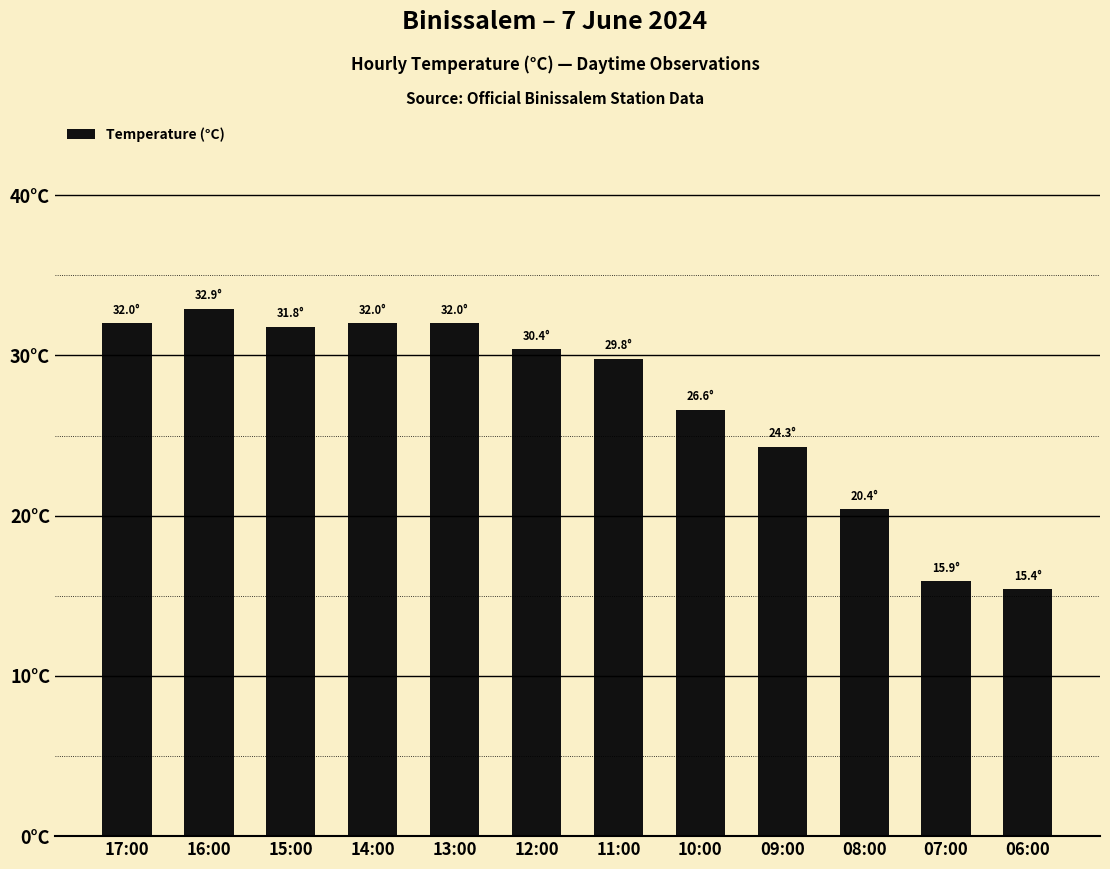

Which label corresponds to the smallest value in the chart?

06:00